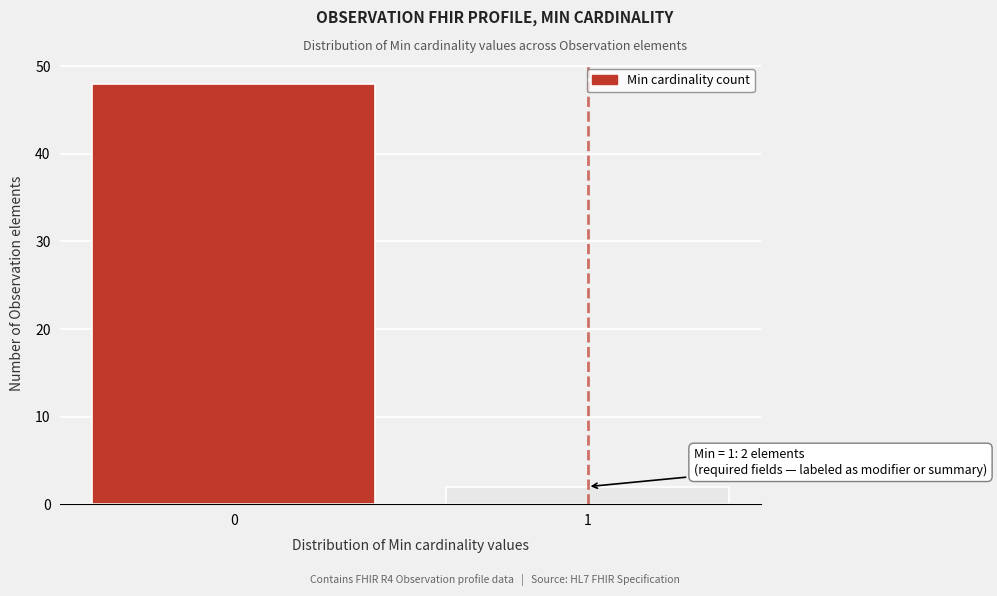

Reading left to right, extract all data points from this chart.

0=48	1=2